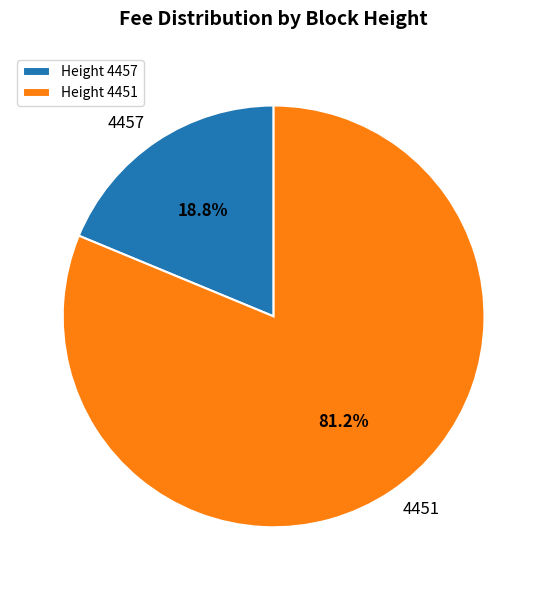

Which category has the smallest portion of the pie?

4457